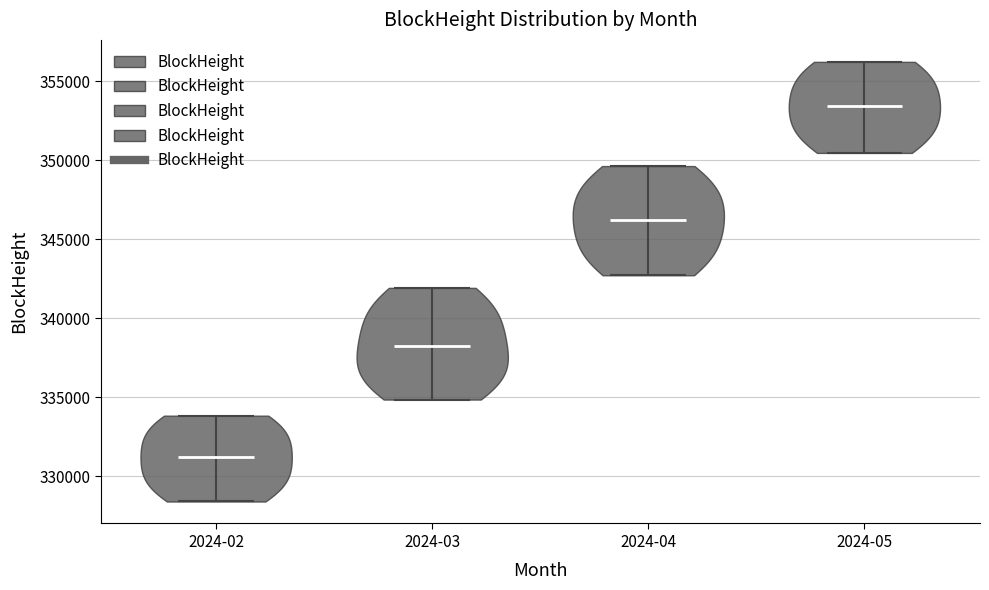

Reading left to right, read every violin against the y-axis: where its median line is, and the lowest and highest points it reaches. The values are not printed on the chart, so give them approximately, as read against the axis.

2024-02: median line 331000, lowest point 328500, highest point 334000
2024-03: median line 338500, lowest point 335000, highest point 342000
2024-04: median line 346000, lowest point 342500, highest point 349500
2024-05: median line 353500, lowest point 350500, highest point 356000